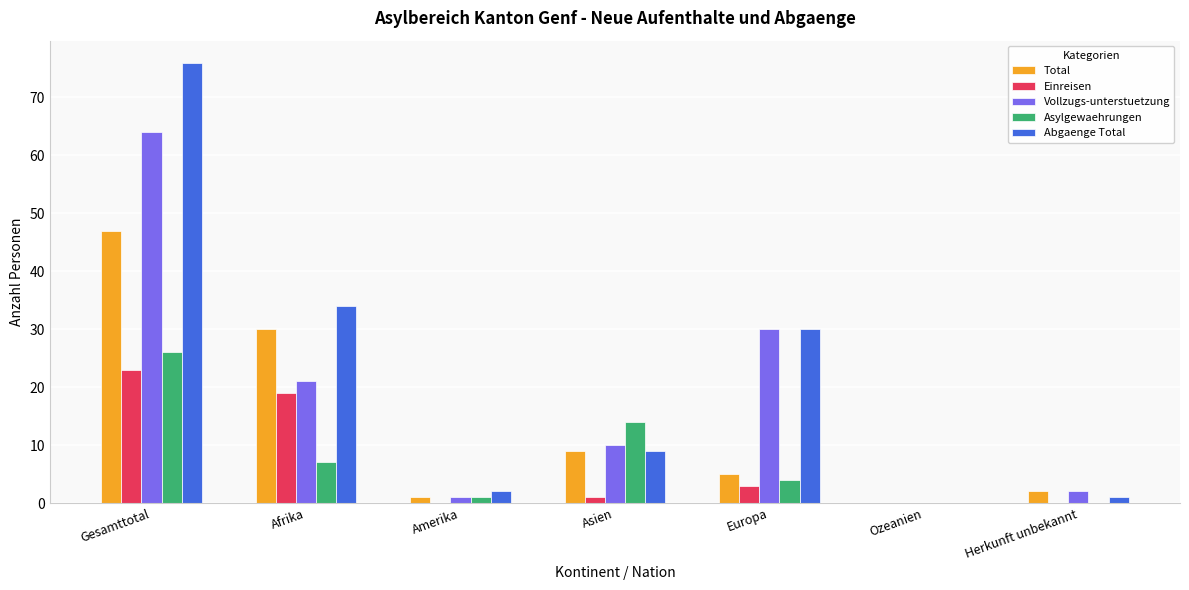

Which series has the largest total across all categories?

Abgaenge Total